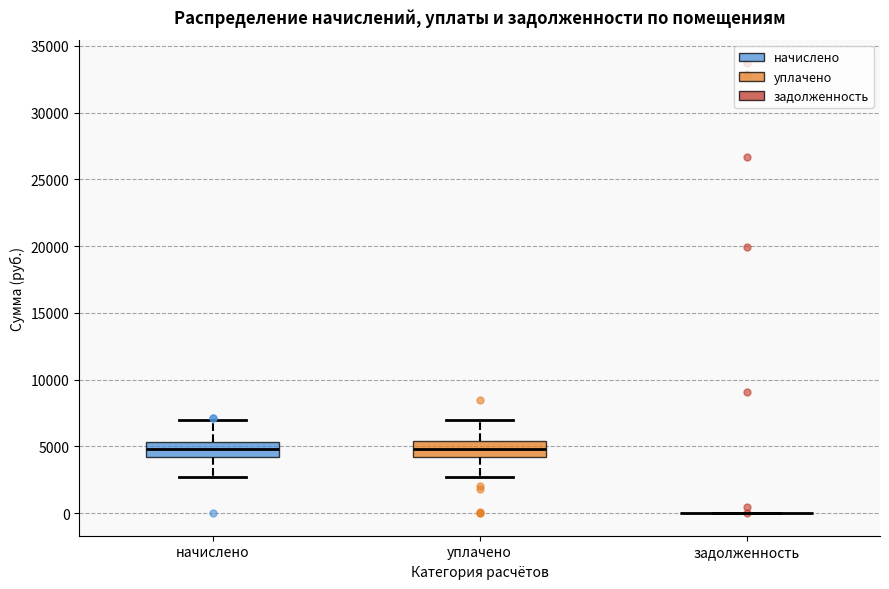

Reading left to right, read every box against the y-axis: the position of its median line, the range the box covers, and the ends of its whiskers. The values are not printed on the chart, so give them approximately, as read against the axis.

начислено: median 5000, box 4000 to 5500, whiskers 2500 to 7000
уплачено: median 5000, box 4000 to 5500, whiskers 2500 to 7000
задолженность: box collapsed to a line at 0, whiskers 0 to 0